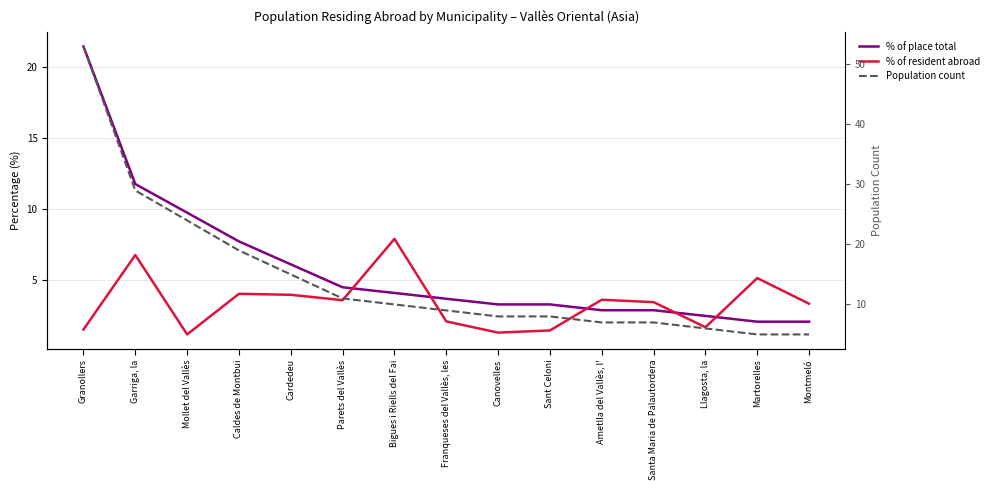

What is the difference between the maximum and minimum values in the % of resident abroad (col_4) series?

6.8